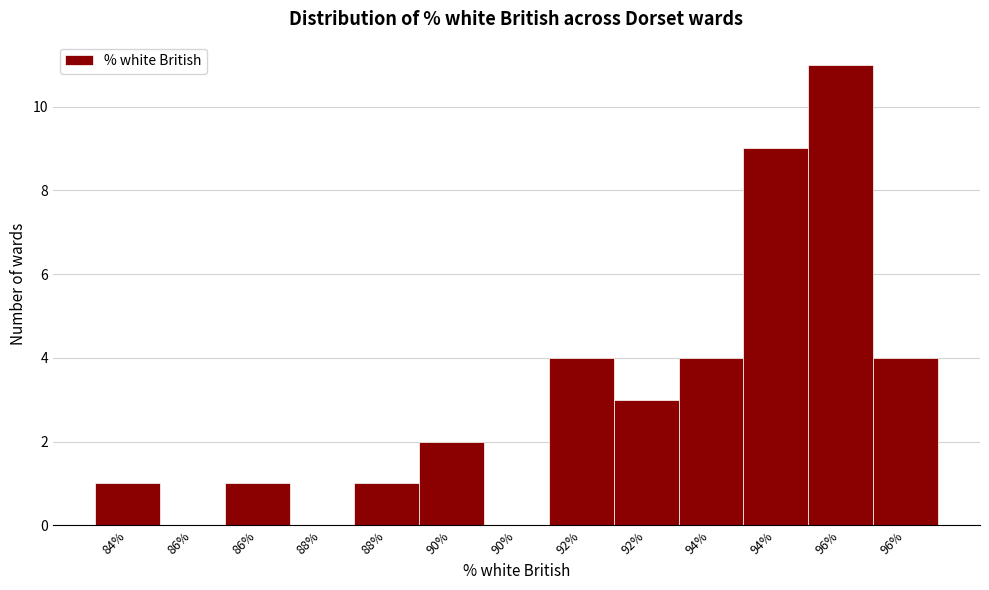

Are the bars horizontal?

No